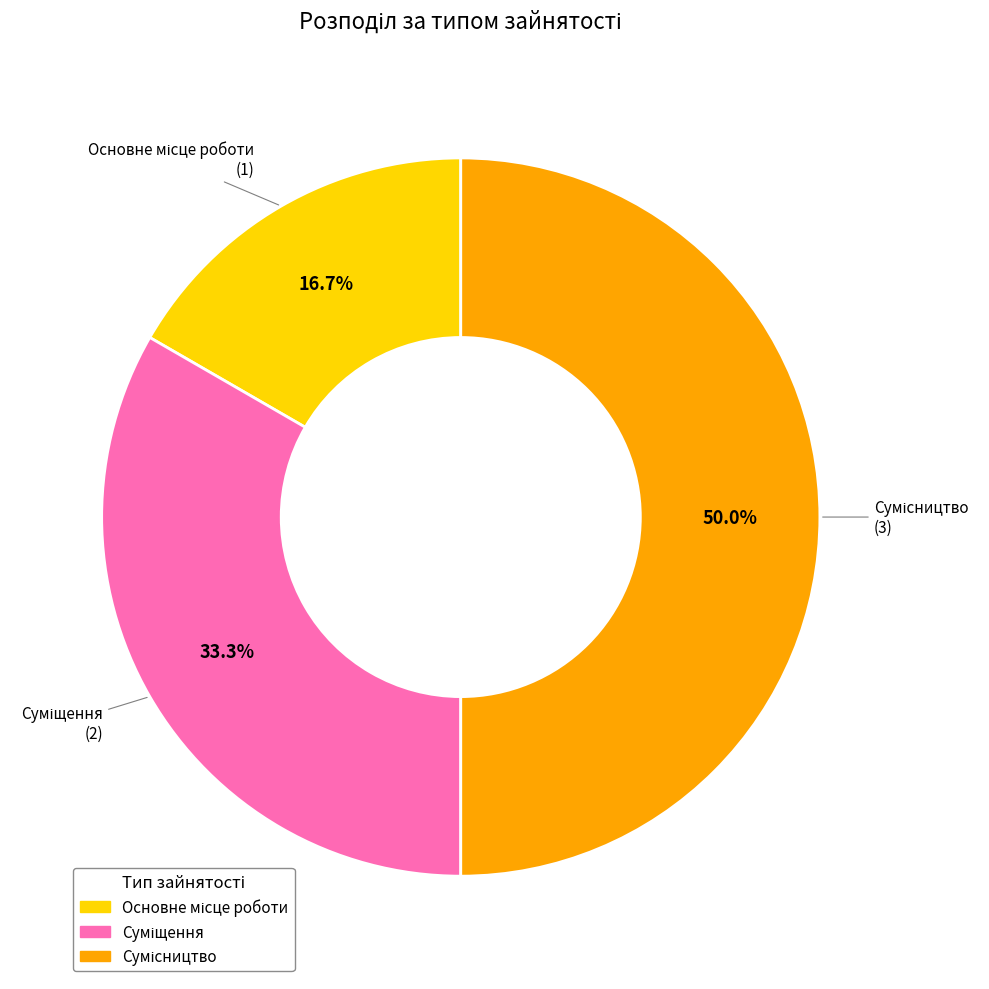

Which slice is the largest?

Сумісництво